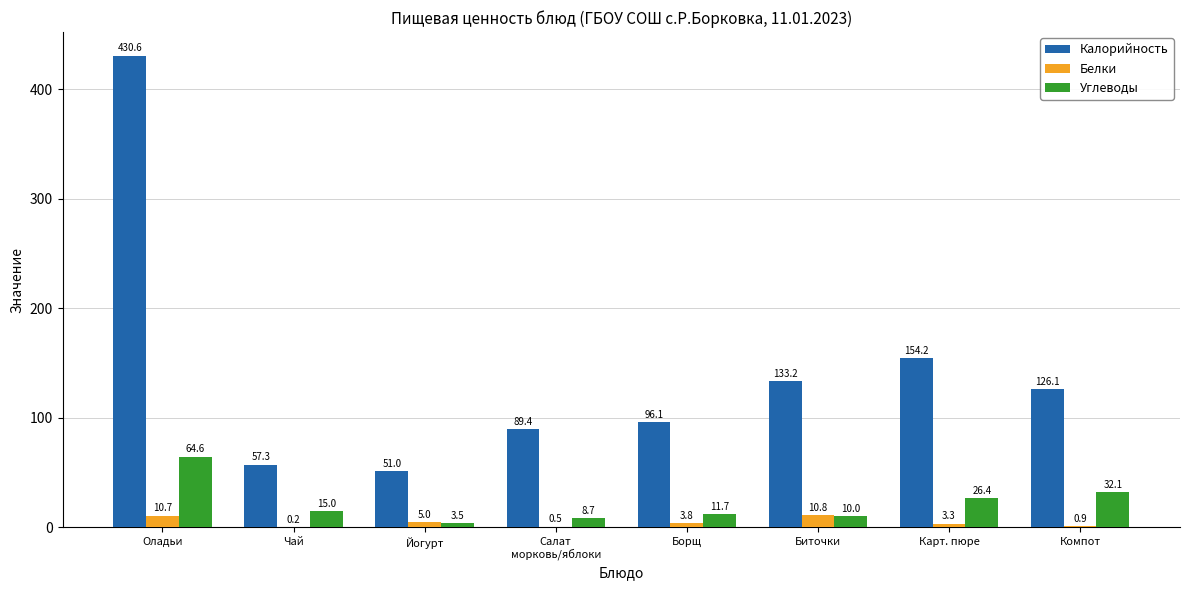

Reading left to right, what are all the values shown in this chart?

Калорийность: 430.6	57.3	51.0	89.4	96.1	133.2	154.2	126.1
Белки: 10.7	0.2	5.0	0.5	3.8	10.8	3.3	0.9
Углеводы: 64.6	15.0	3.5	8.7	11.7	10.0	26.4	32.1